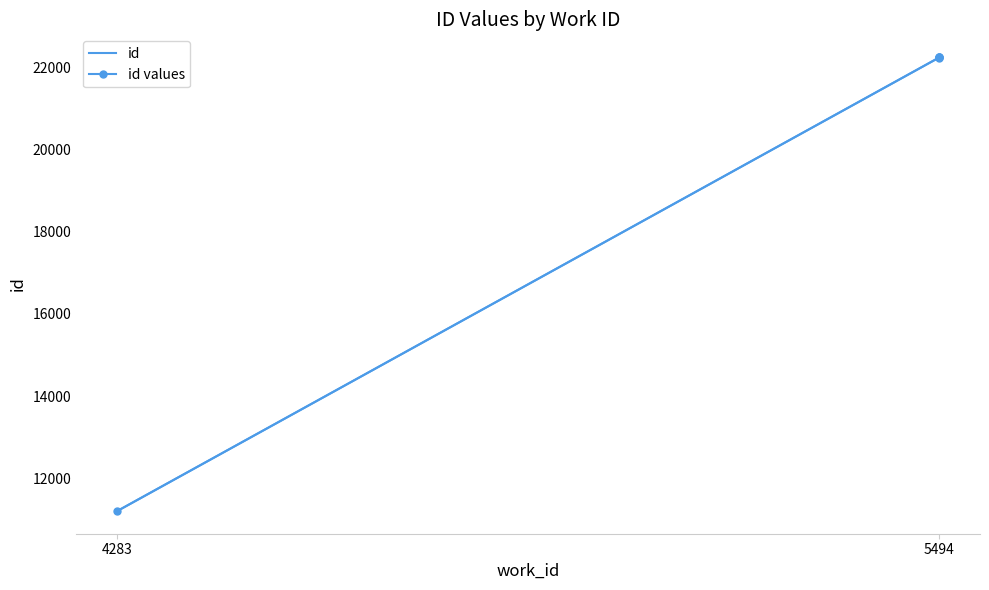

True or false: id values and id intersect in this chart.

False